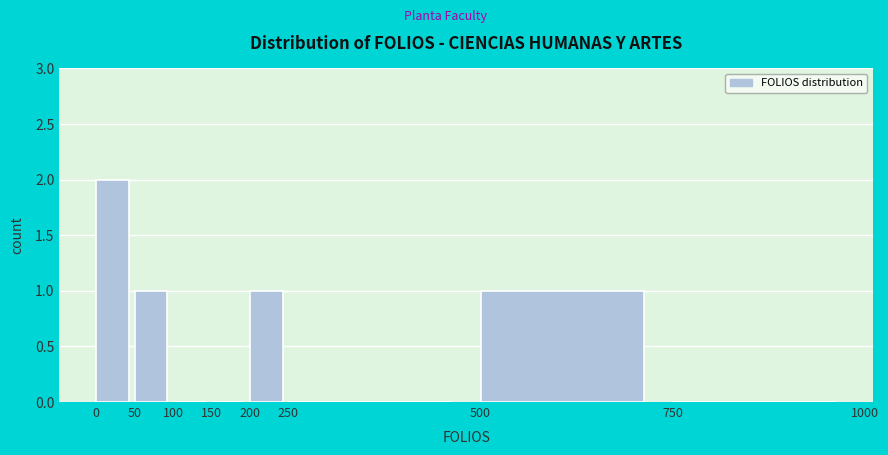

Reading left to right, list every bar in this chart as the range it spans on the x-axis followed by its height. The values are not printed on the chart, so give them approximately, as read against the axis.

0 to 50: 2
50 to 100: 1
100 to 150: 0
150 to 200: 0
200 to 250: 1
250 to 500: 0
500 to 750: 1
750 to 1000: 0